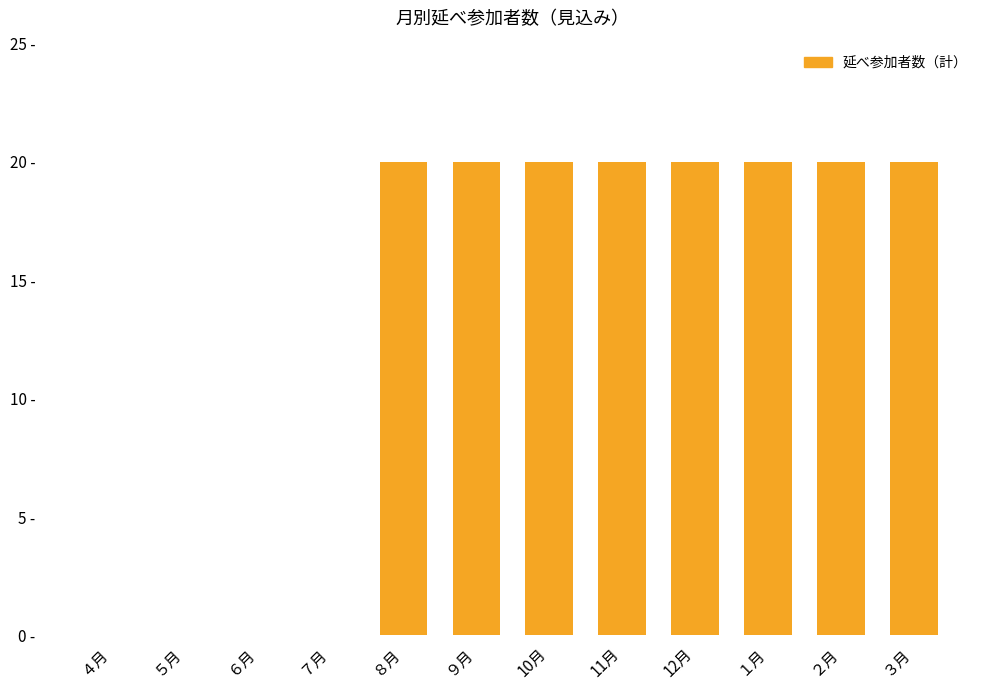

Which category has the highest value across all series?

８月